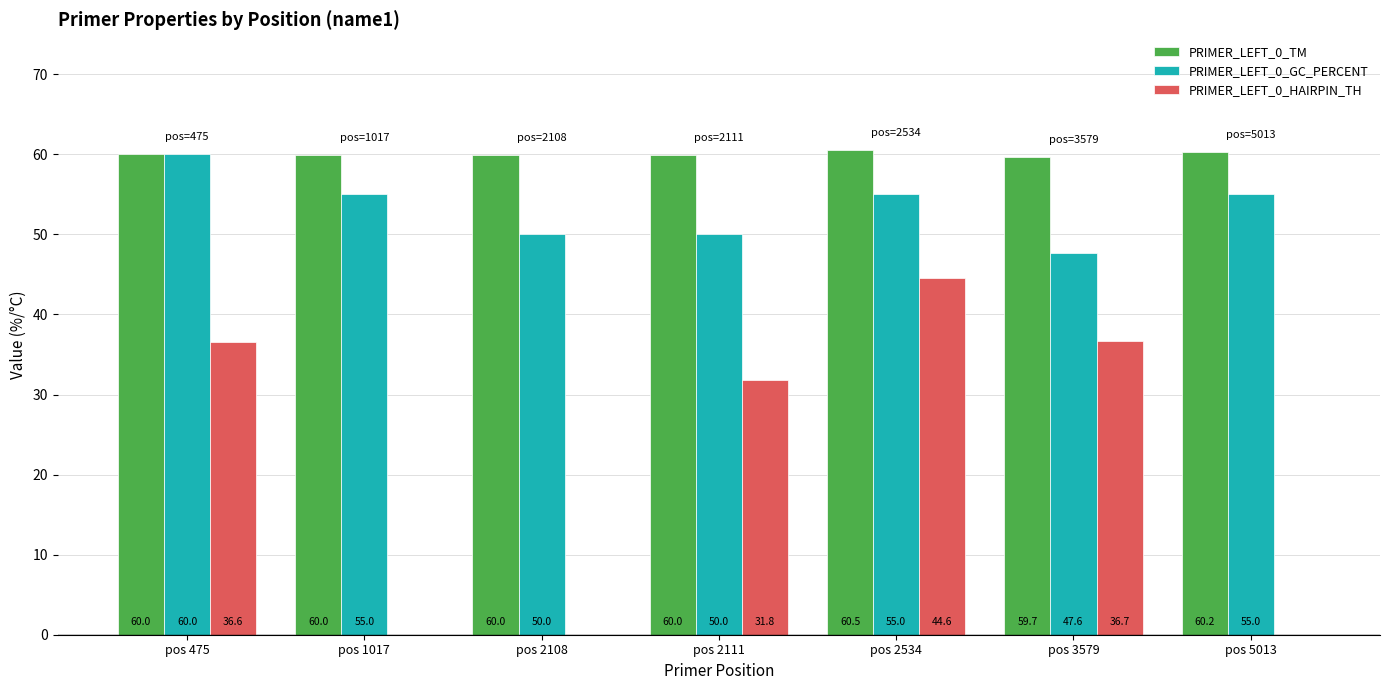

How many groups of bars are there?

7